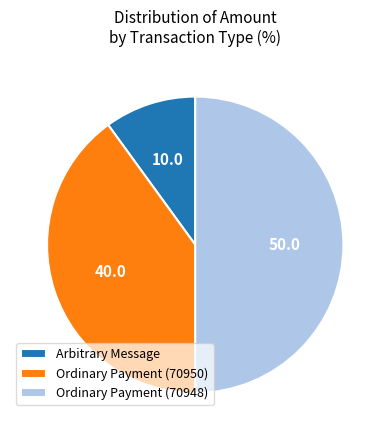

Which has a higher value, Arbitrary Message or Ordinary Payment (70950)?

Ordinary Payment (70950)